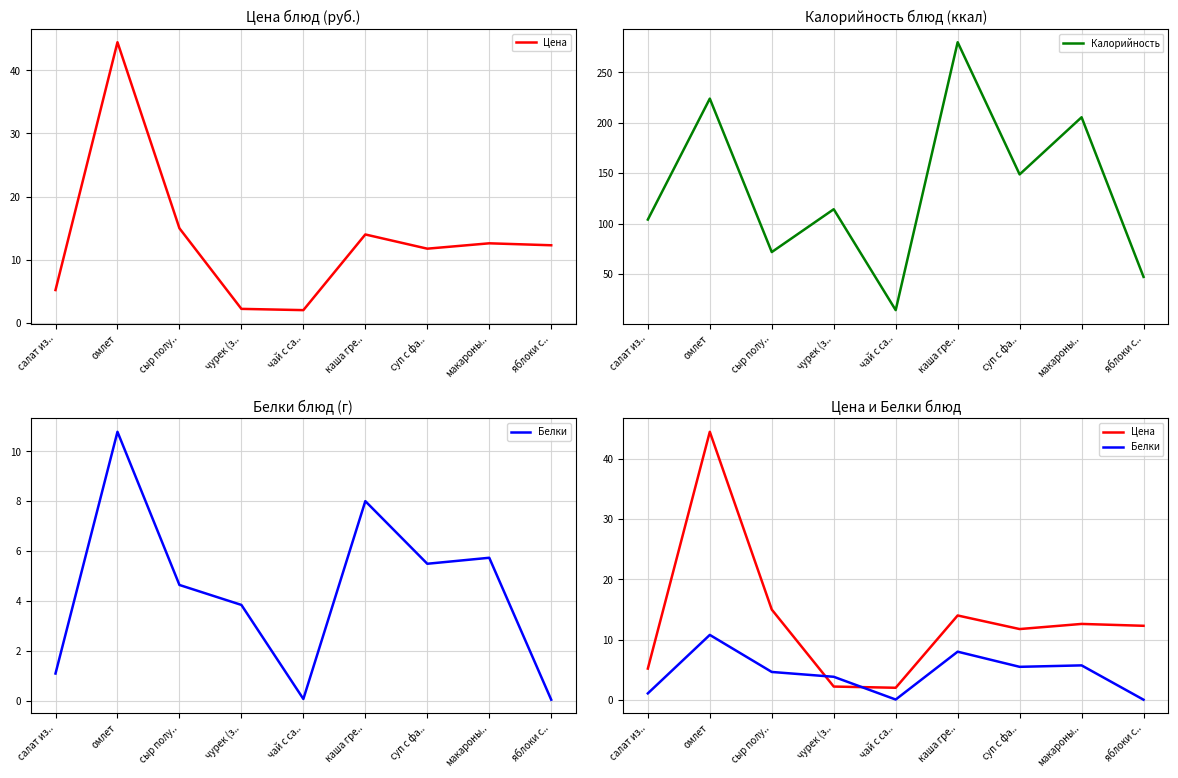

Which label corresponds to the largest value in the chart?

каша гре..